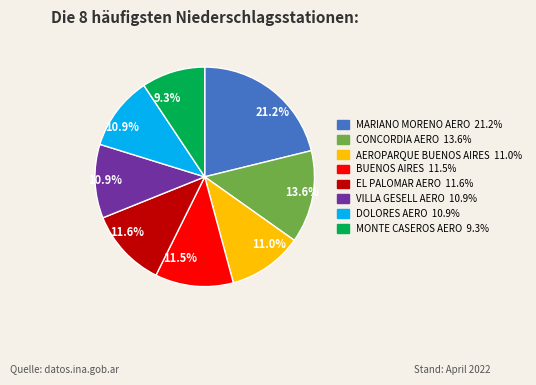

What percentage is the MONTE CASEROS AERO slice, to the nearest percent?

9%